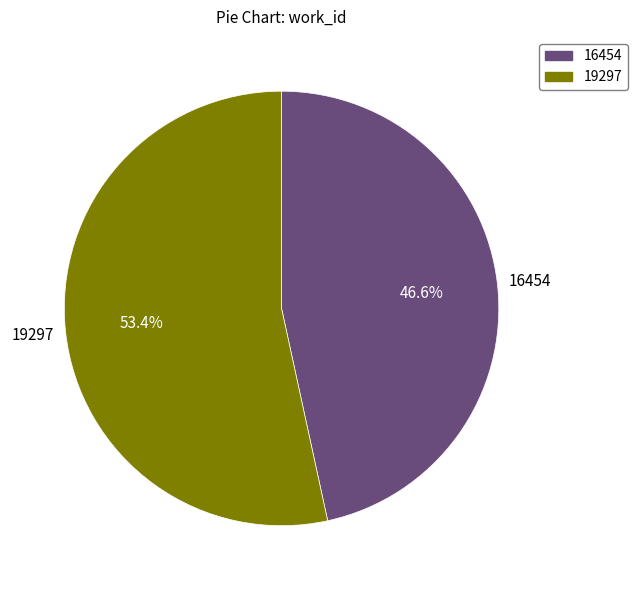

Is it true that 16454 is 47% of the pie?

True